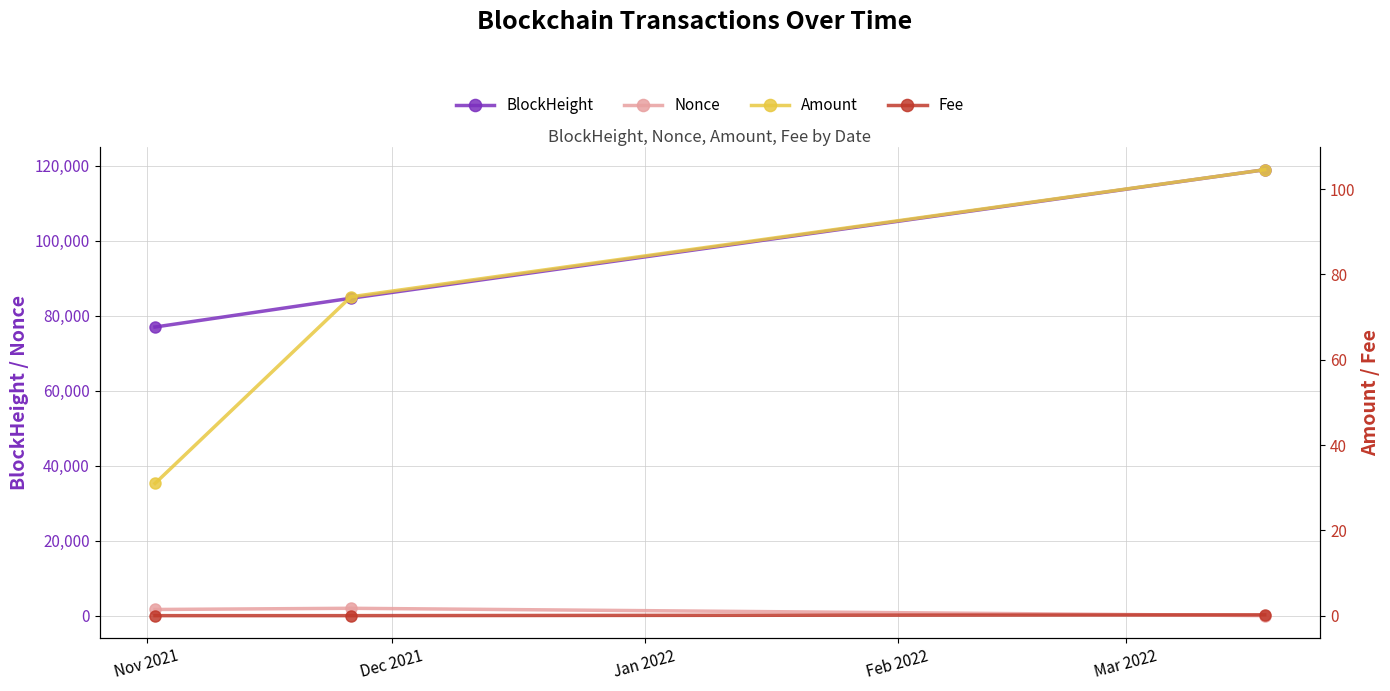

Rank the series at Dec 2021 from highest to lowest value.

BlockHeight, Nonce, Amount, Fee